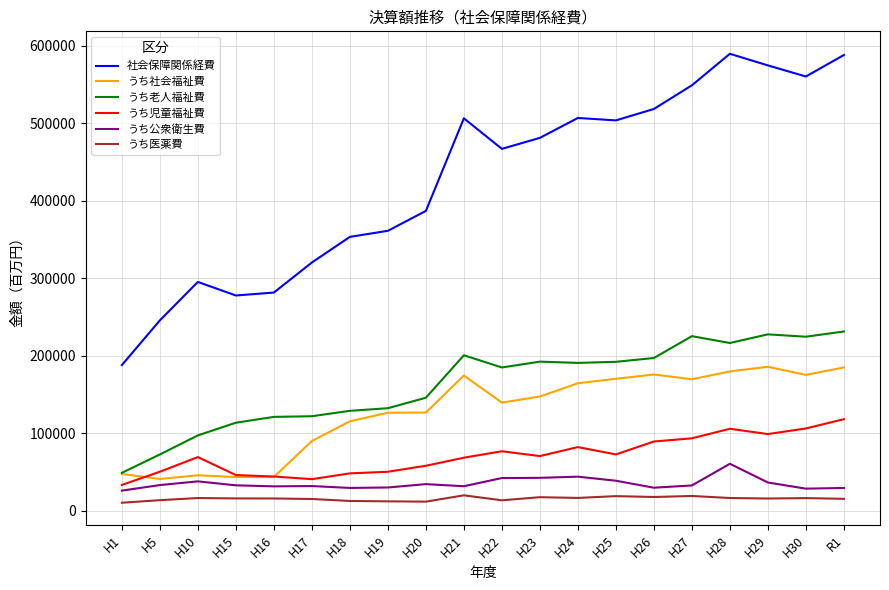

What is the sum of all うち公衆衛生費 values?

698982.1